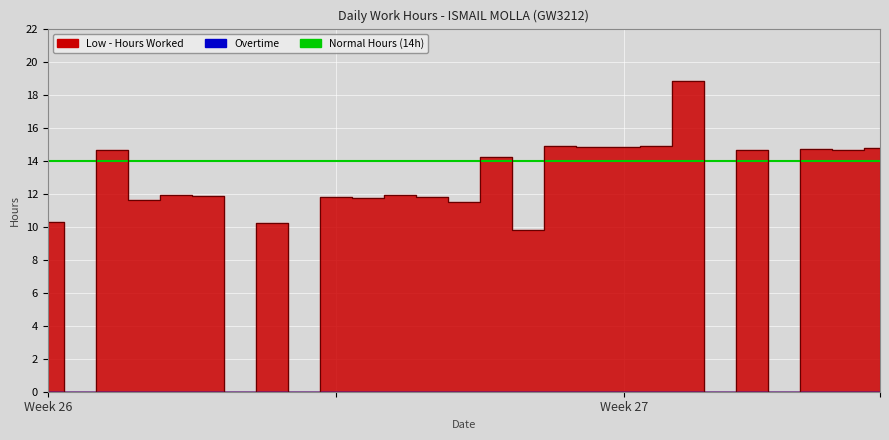

Where is the data nearest to the value 9?

9-Sun